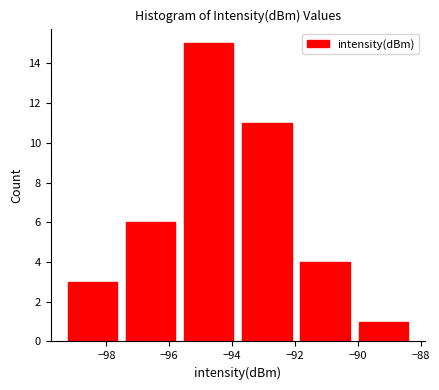

Reading left to right, transcribe this chart: for each bar, give the range it covers on the x-axis and its height. Neither the bar edges nor the heights are printed on the chart, so give them approximately, as read against the axes.

-99.4 to -97.6: 3
-97.6 to -95.6: 6
-95.6 to -93.8: 15
-93.8 to -92.0: 11
-92.0 to -90.2: 4
-90.2 to -88.2: 1